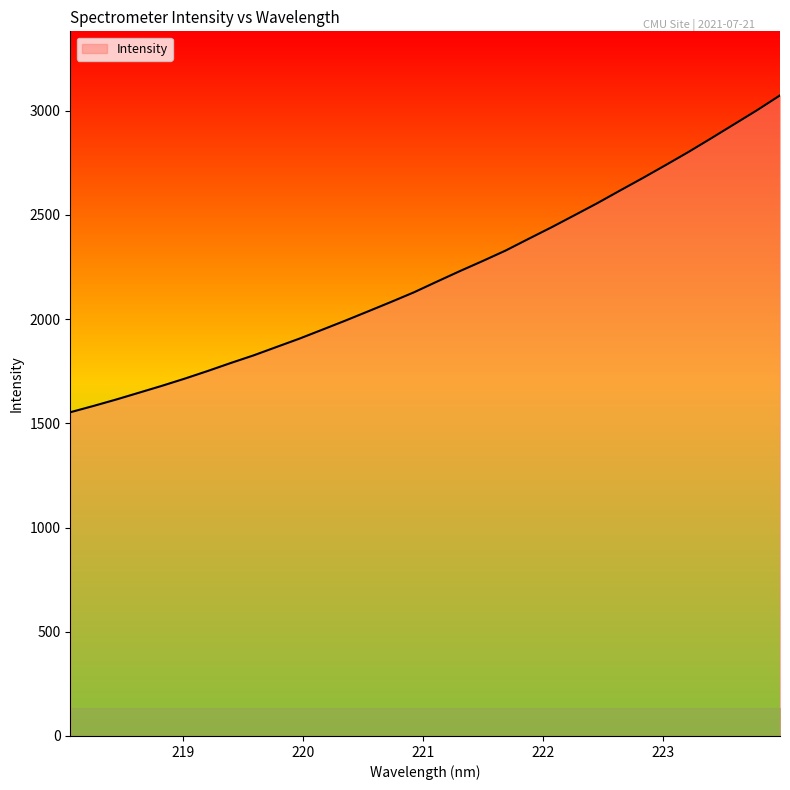

What is the maximum value shown in the chart?

3073.5